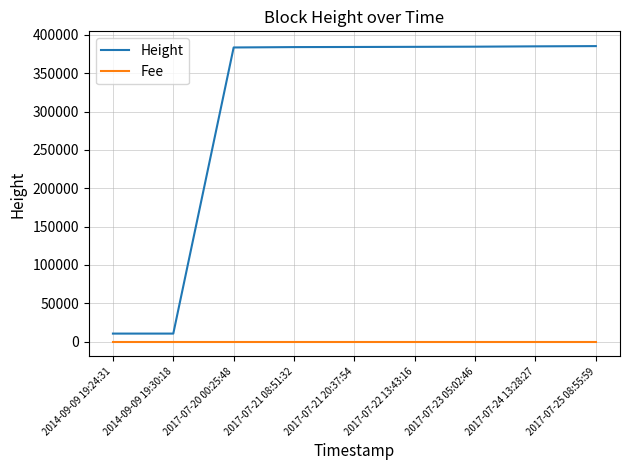

Which series changed the most between 2014-09-09 19:24:31 and 2017-07-24 13:28:27?

Height